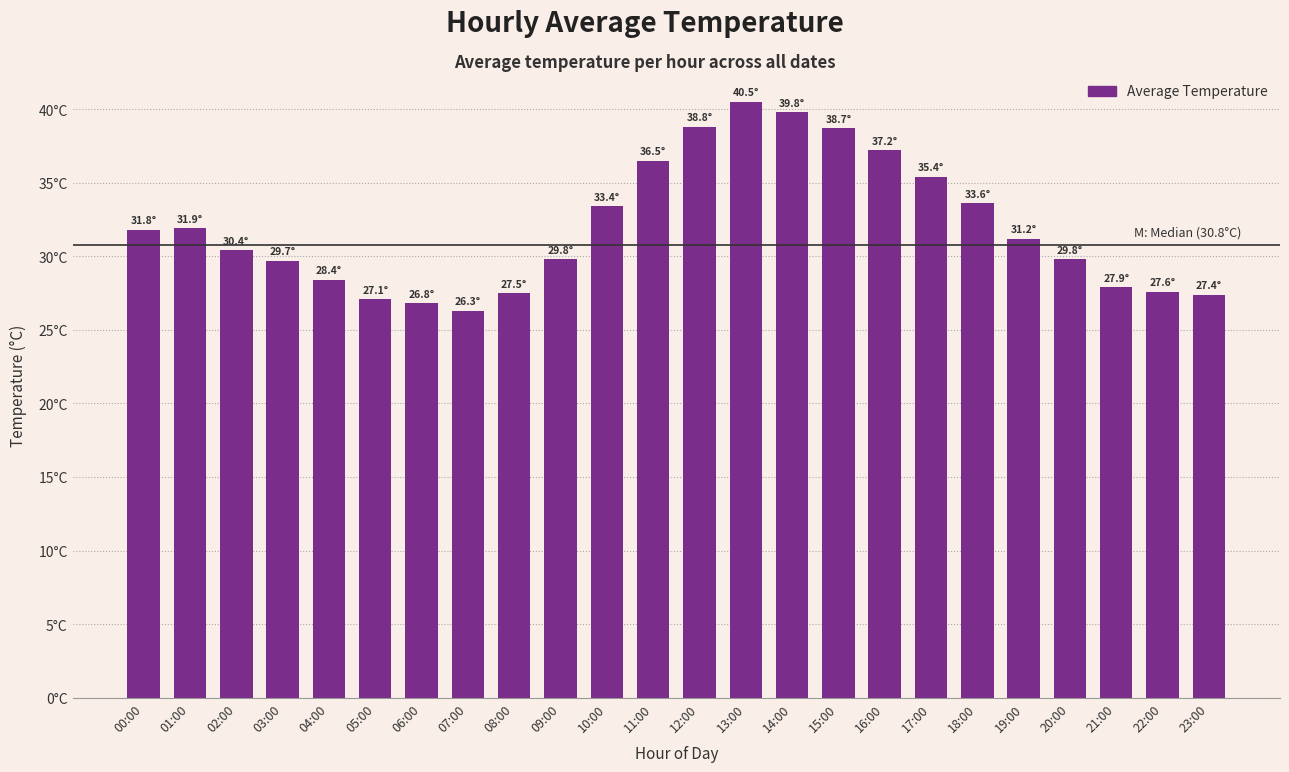

What is the sum of the values at 15:00 and 00:00?

70.5